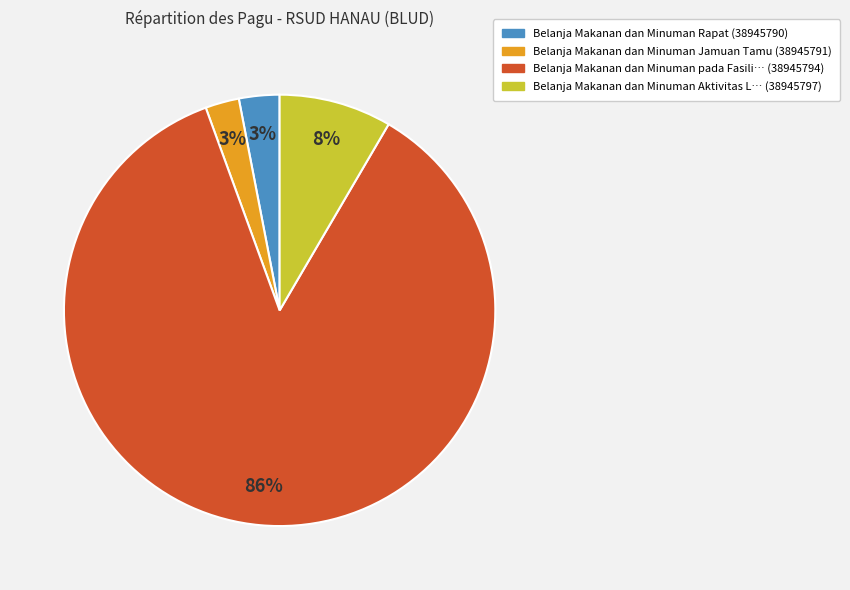

Does any single category account for the majority?

Yes